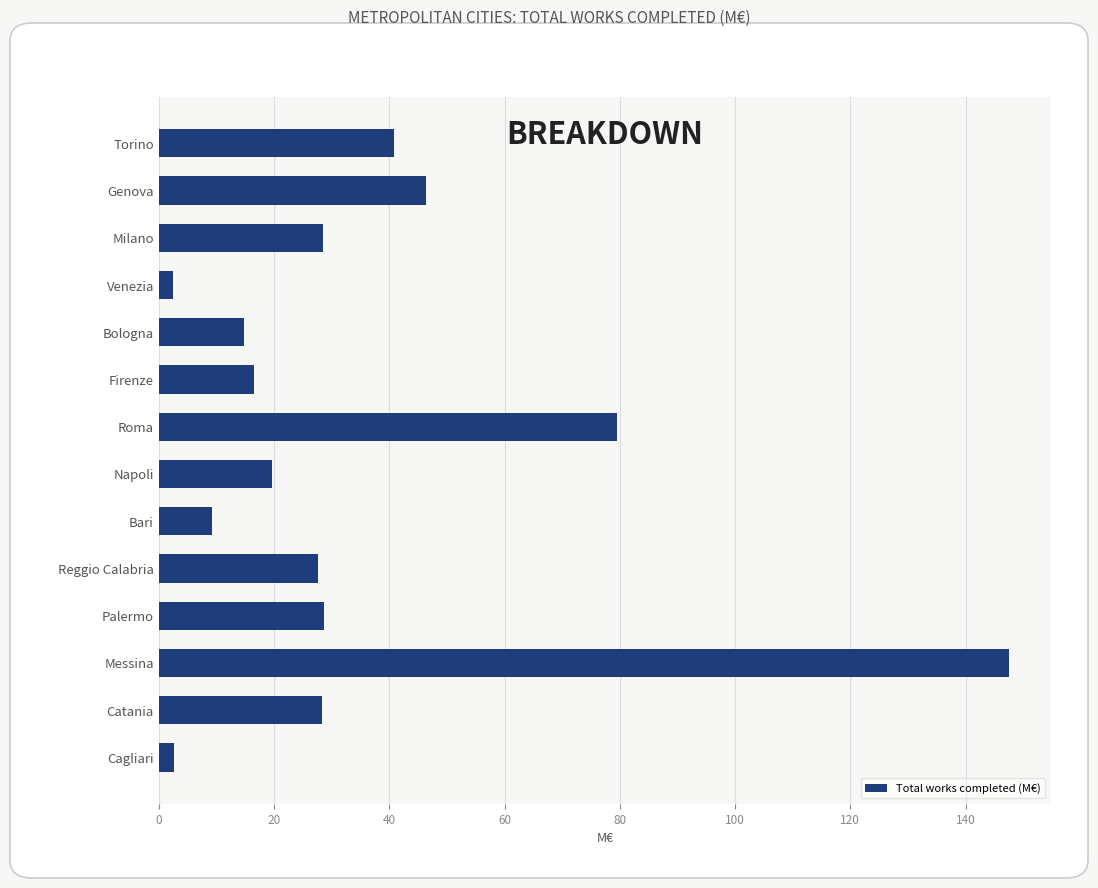

What is the label of the 12th bar from the bottom?

Milano